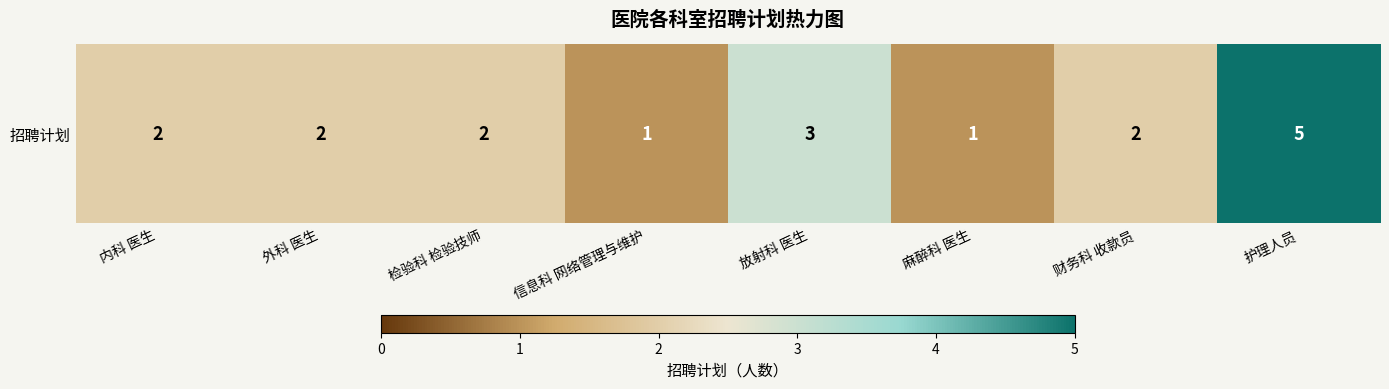

Read the value at 放射科 医生.

3